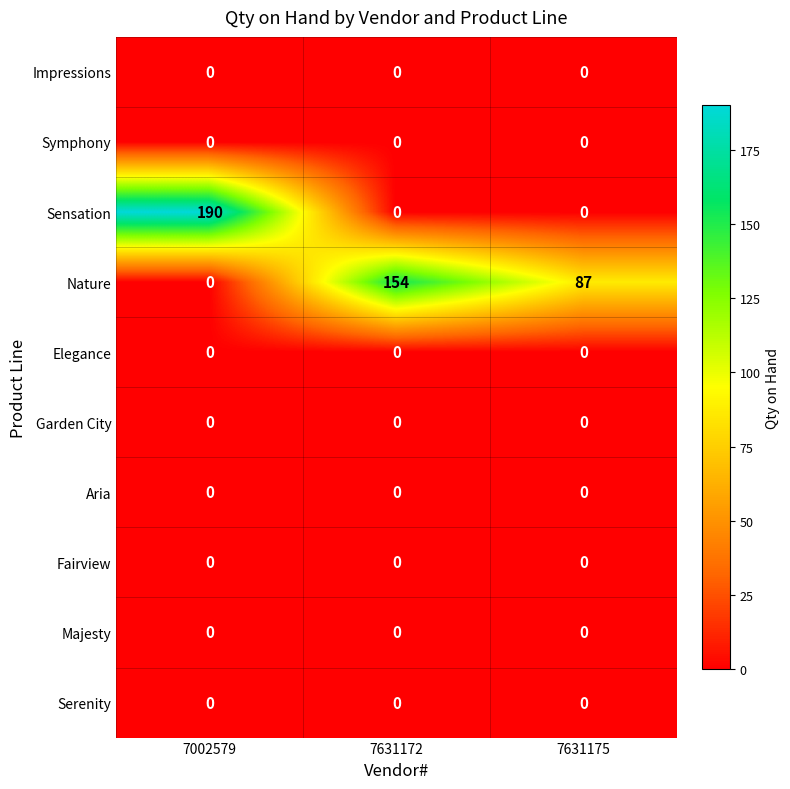

Where does the Nature series first go above 87?

7631172